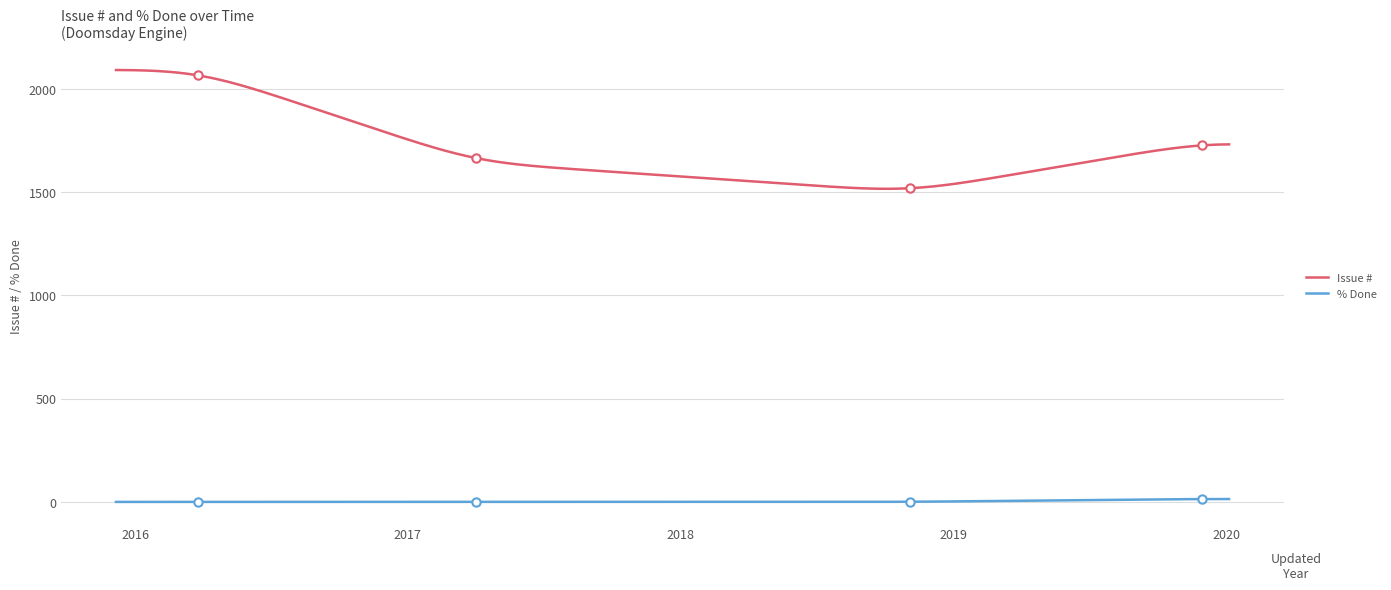

Which series has the largest range (max minus min)?

Issue #